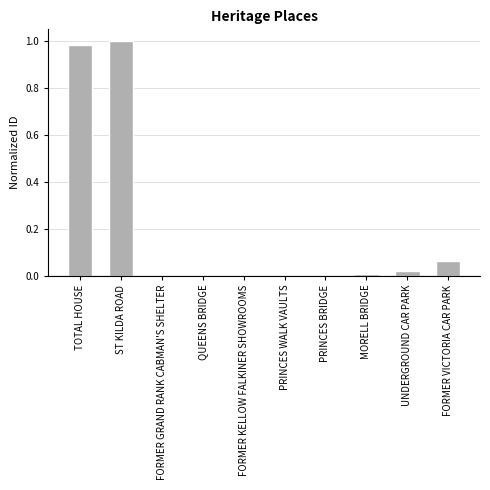

What is the change in value from TOTAL HOUSE to FORMER VICTORIA CAR PARK?

-0.9